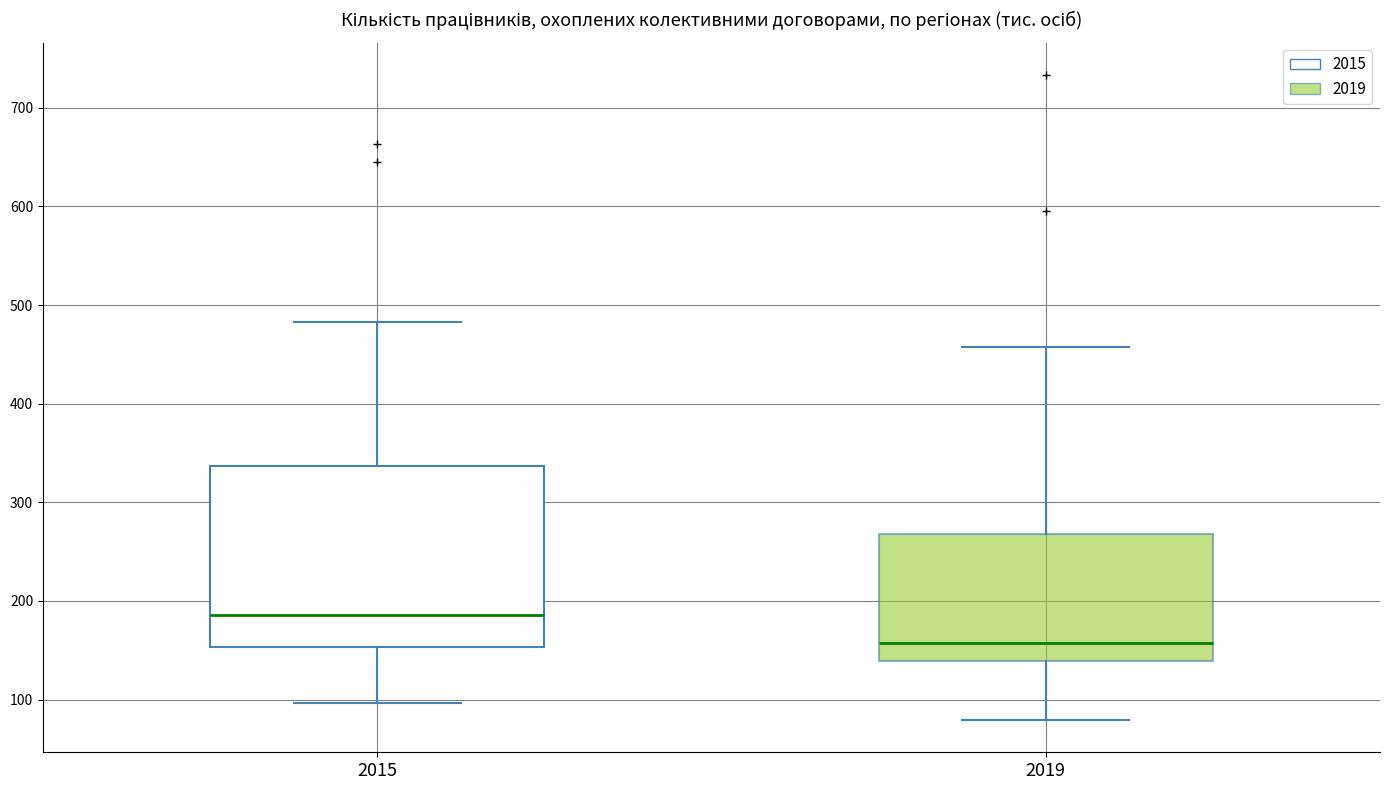

Reading left to right, transcribe this box plot: for each box, give where its median line is, the range the box spans, and where its two whiskers end, as read against the y-axis. The values are not printed on the chart, so give them approximately, as read against the axis.

2015: median 190, box 150 to 340, whiskers 100 to 480
2019: median 160, box 140 to 270, whiskers 80 to 460